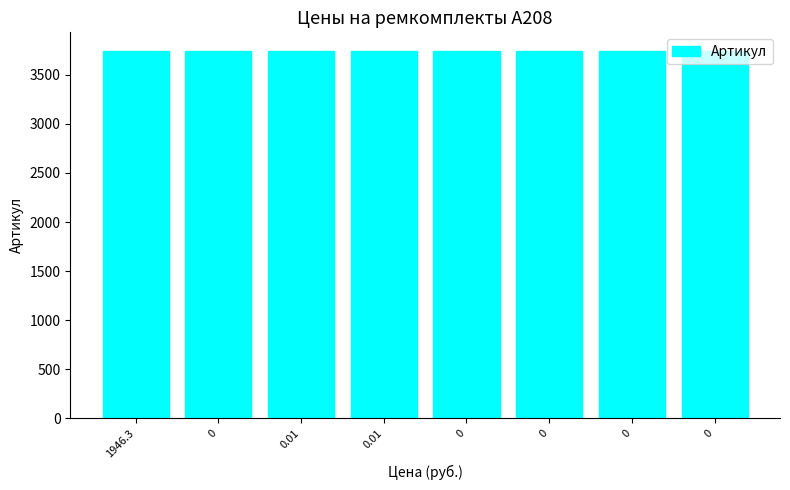

List the labels in order of value, smallest first.

1946.3, 0, 0.01, 0.01, 0, 0, 0, 0